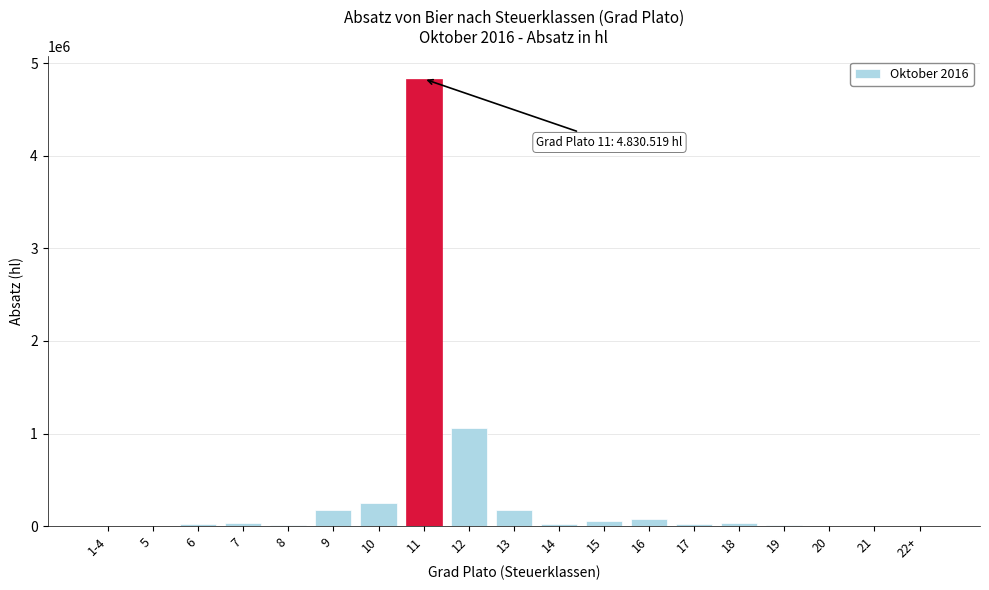

The value at 13 is 173849.8. True or false?

True